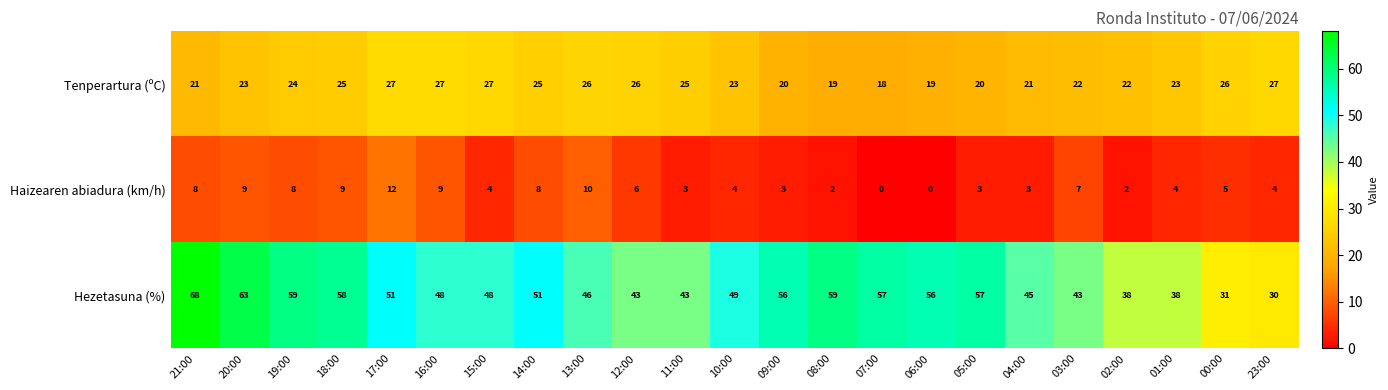

What is the highest value of the Haizearen abiadura (km/h) series?

12